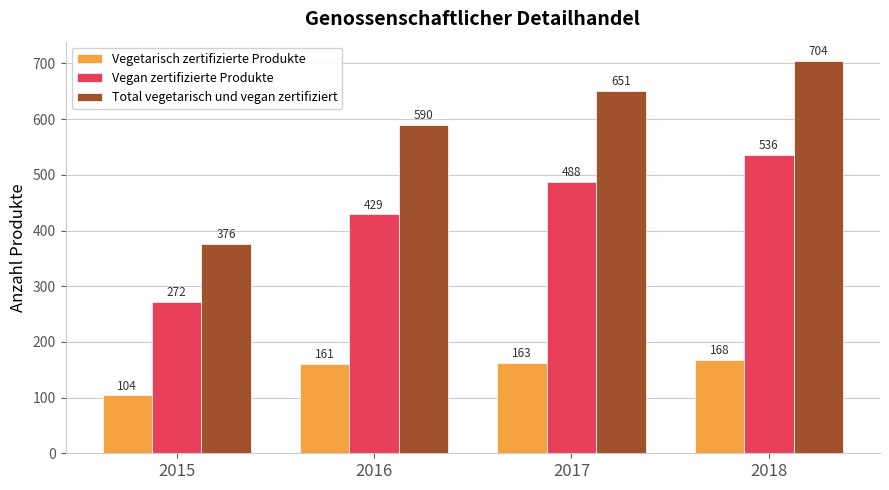

Where is Total vegetarisch und vegan zertifiziert nearest to the value 540?

2016